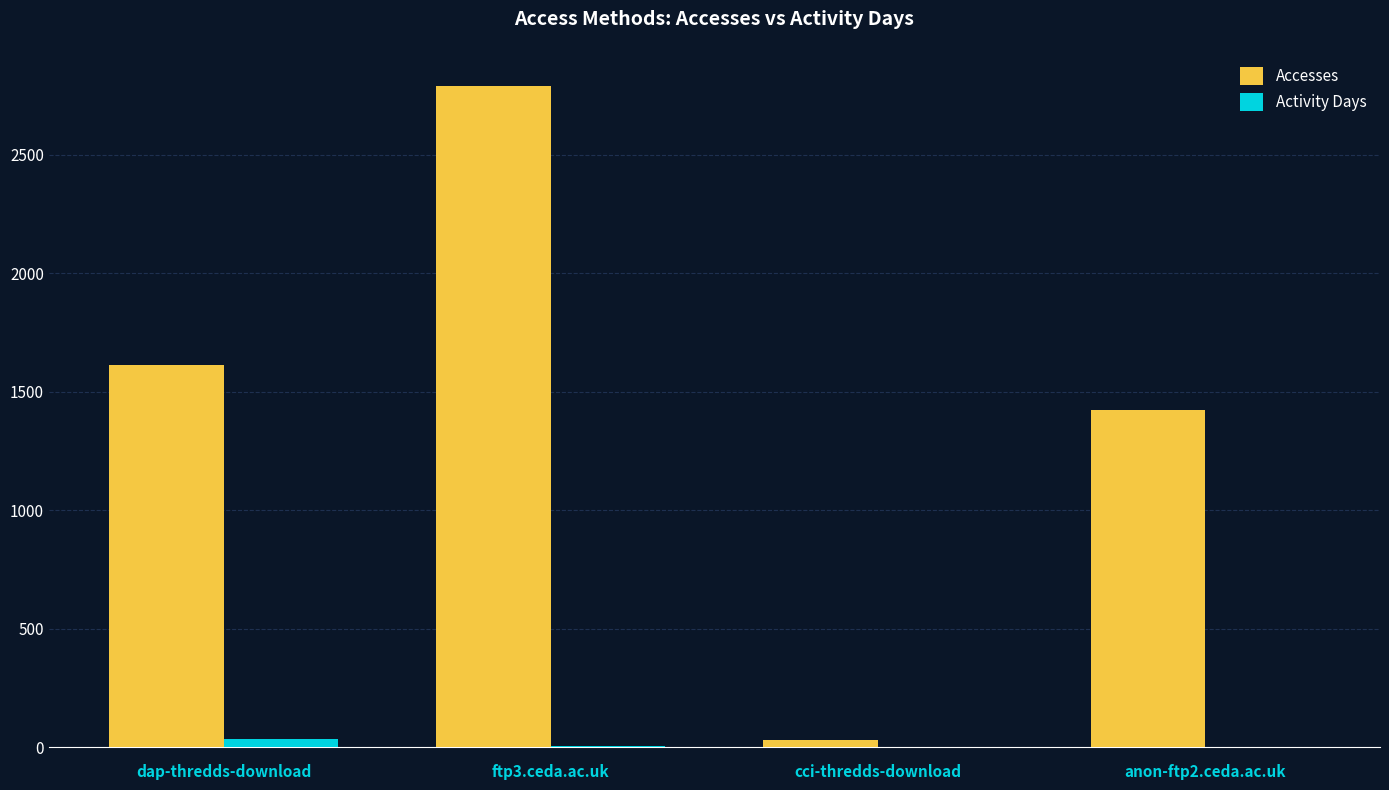

What is the greatest value displayed?

2790